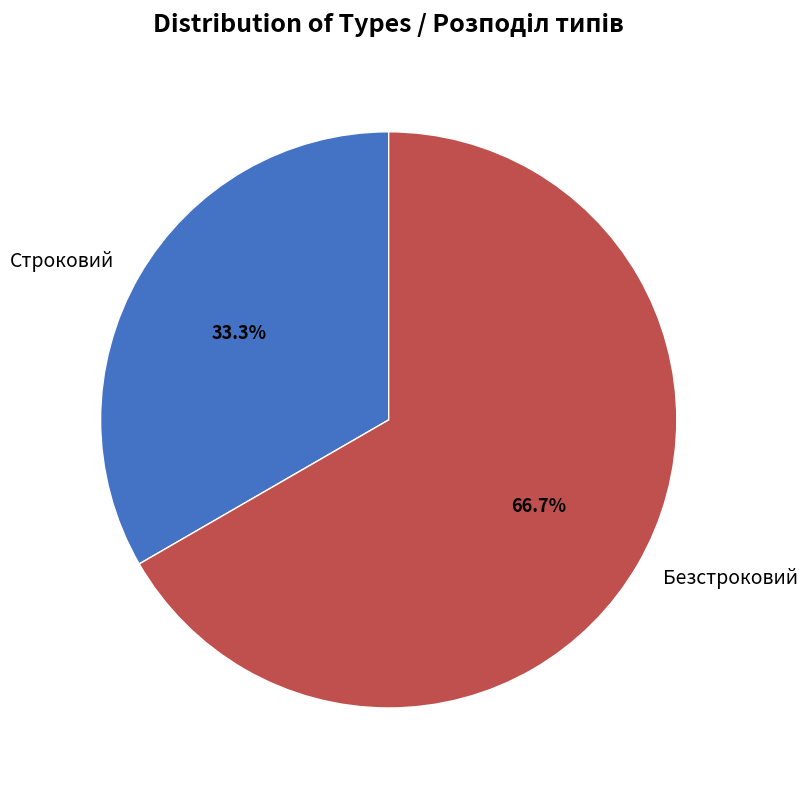

Which slice is the largest?

Безстроковий